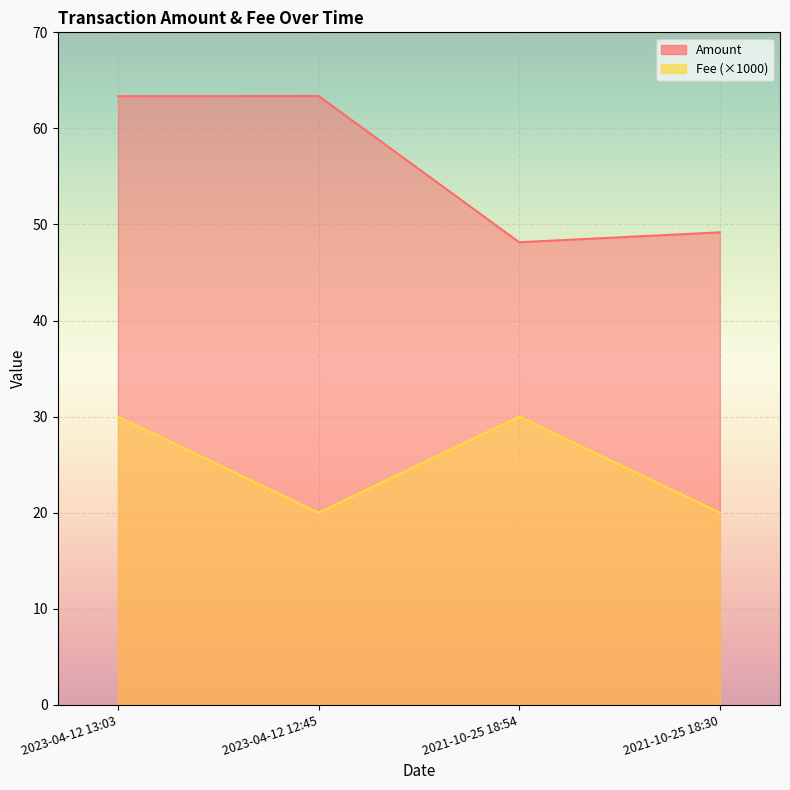

Which series has the widest spread of values?

Amount